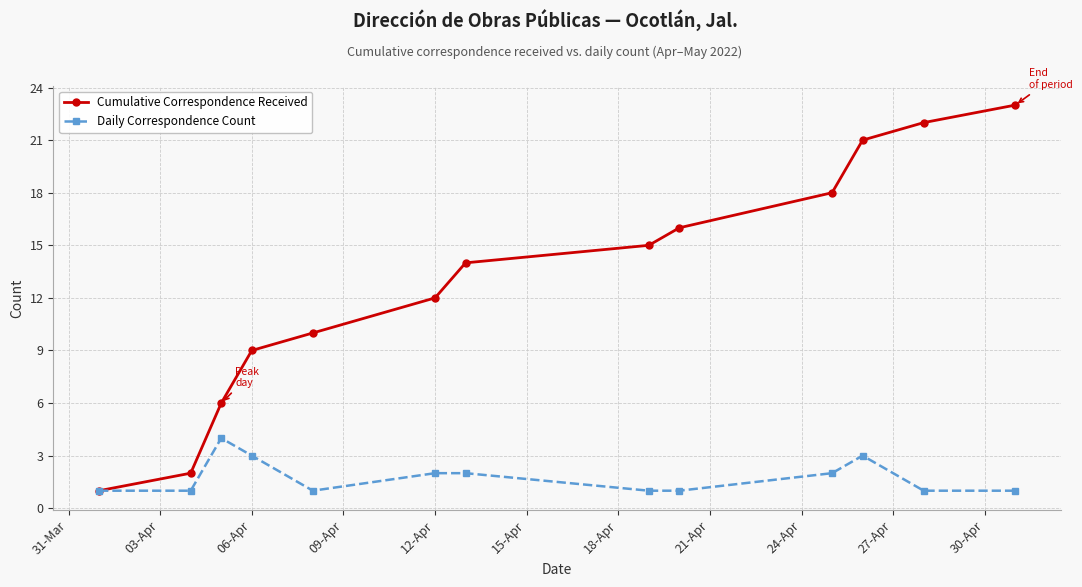

Which series has the largest range (max minus min)?

Cumulative Correspondence Received